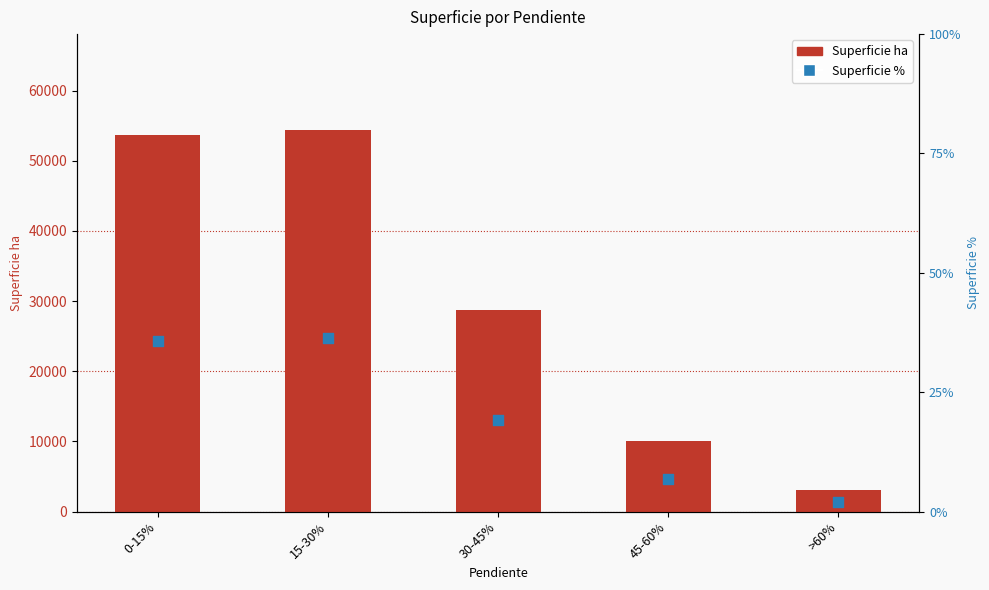

Which series contains the highest Y value?

Superficie ha